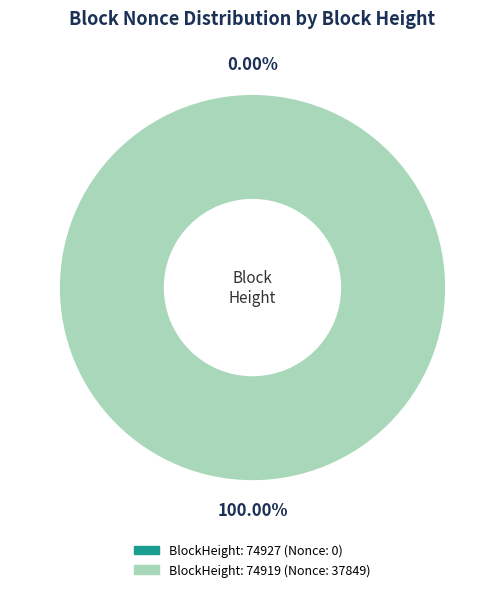

To the nearest percent, what portion does 74919 represent?

100%